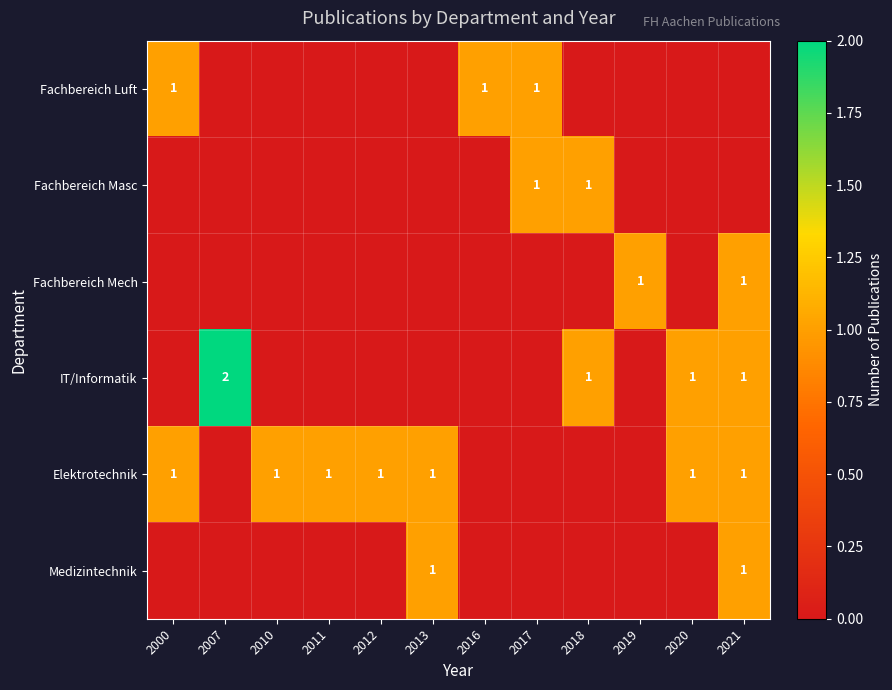

Is the value of IT/Informatik at 2007 greater than the value of Fachbereich Masc at 2018?

Yes